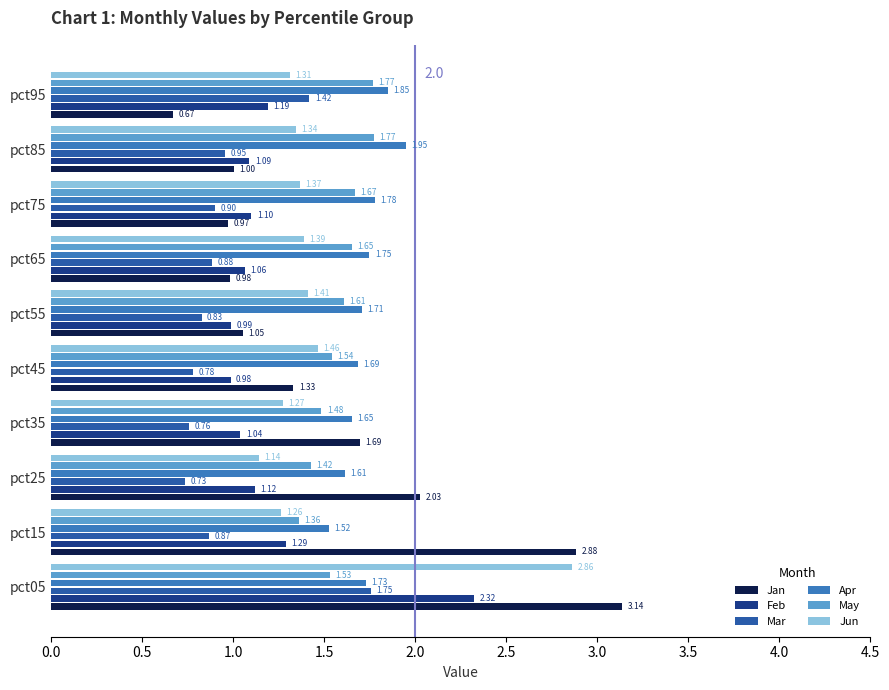

What is the difference between the maximum and minimum values in the Apr series?

0.4